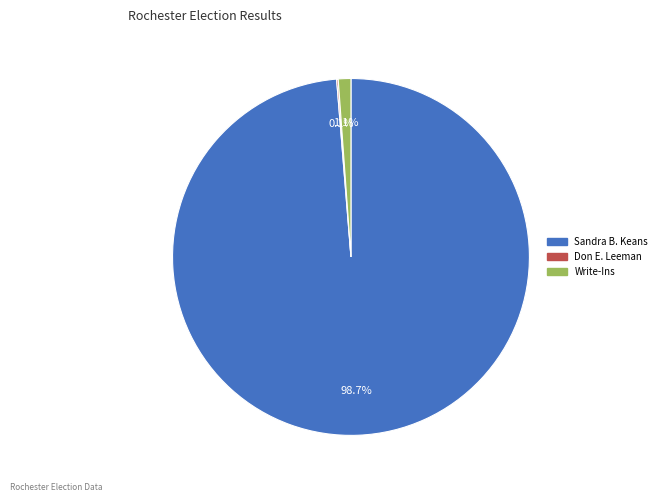

What is the largest slice in the pie chart?

Sandra B. Keans